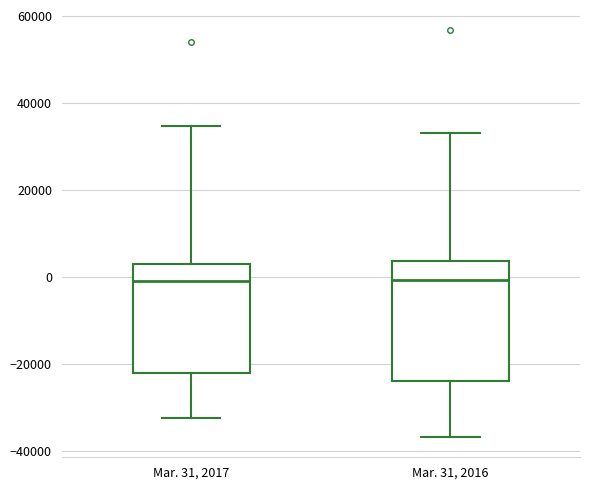

Which box is the tallest, from its lower edge to its upper edge?

Mar. 31, 2016